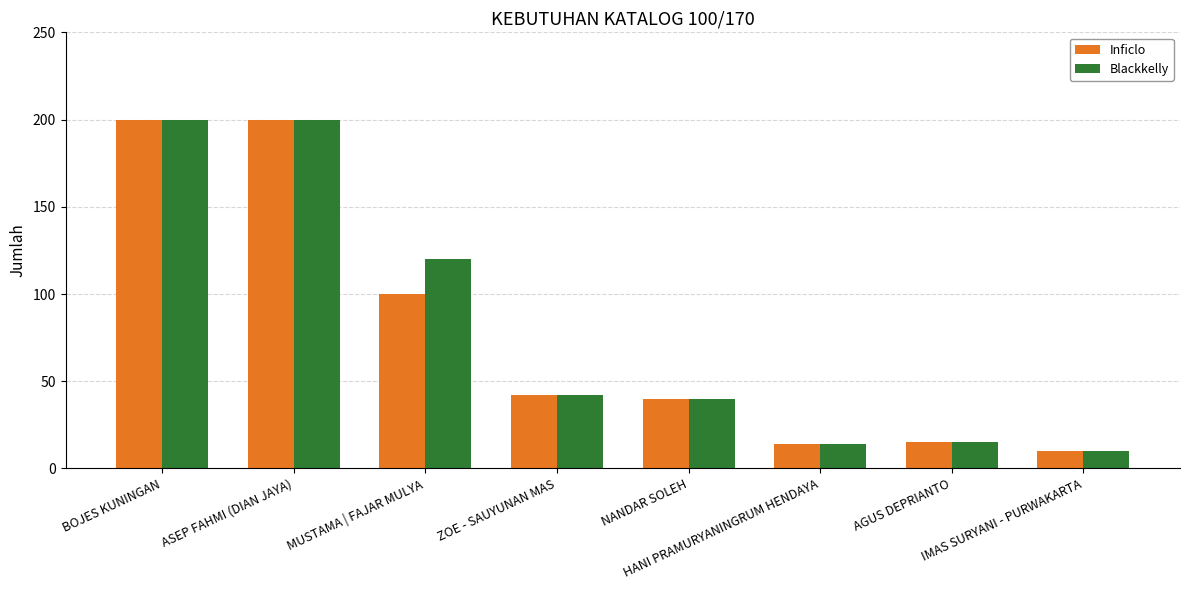

What is the minimum value for Blackkelly?

10